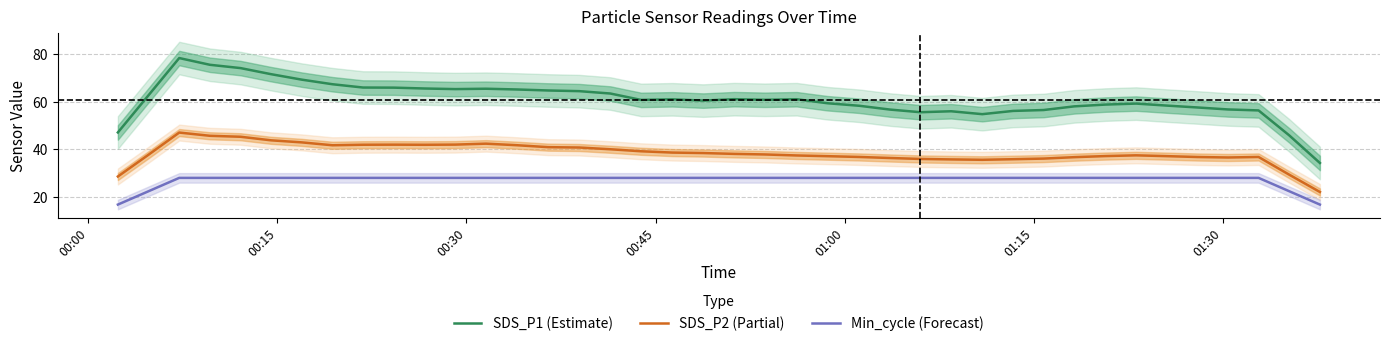

True or false: SDS_P1 (Estimate) and Min_cycle (Forecast) intersect in this chart.

False